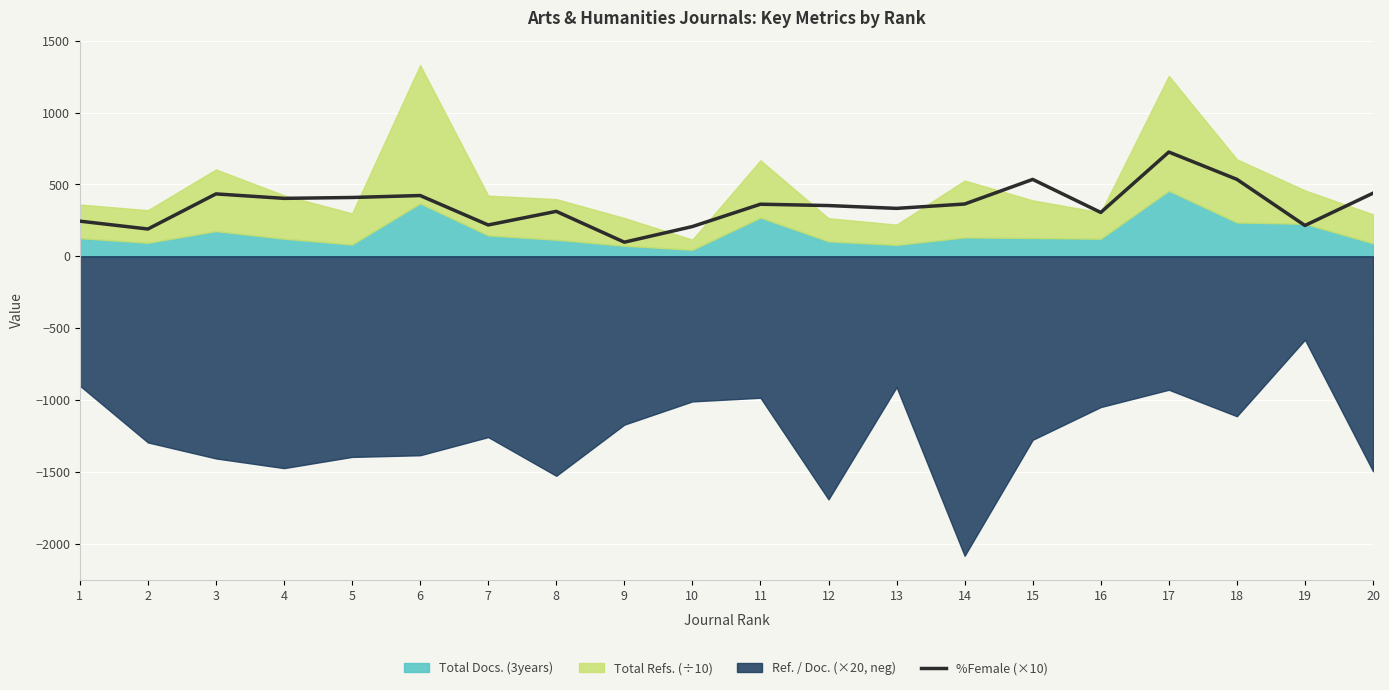

How many lines are shown in the chart?

1